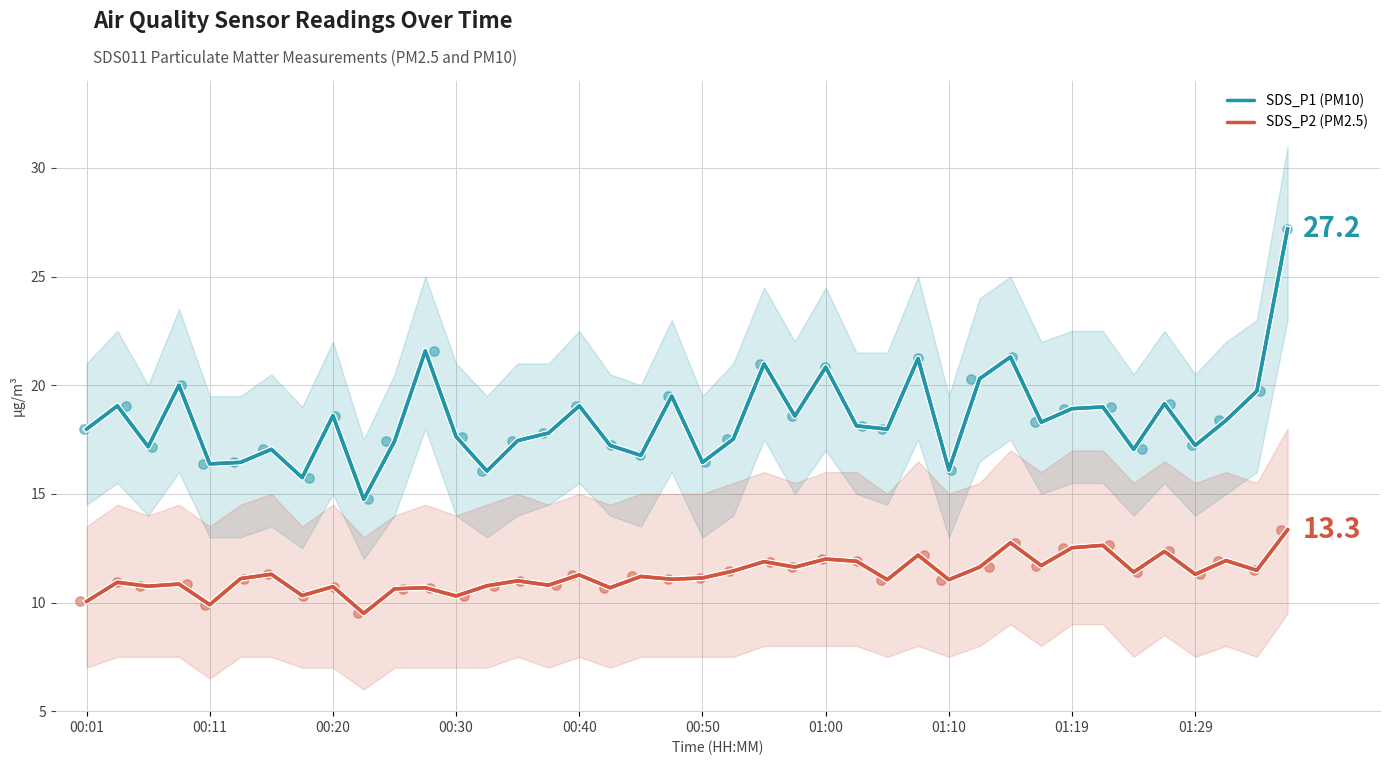

Which series has the largest total across all categories?

SDS_P1 (PM10)